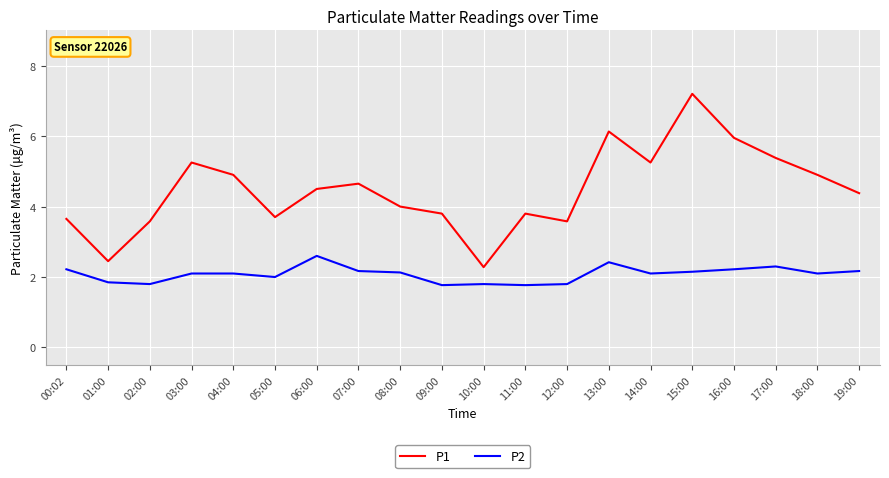

The value of P2 at 09:00 is 1.8. True or false?

True